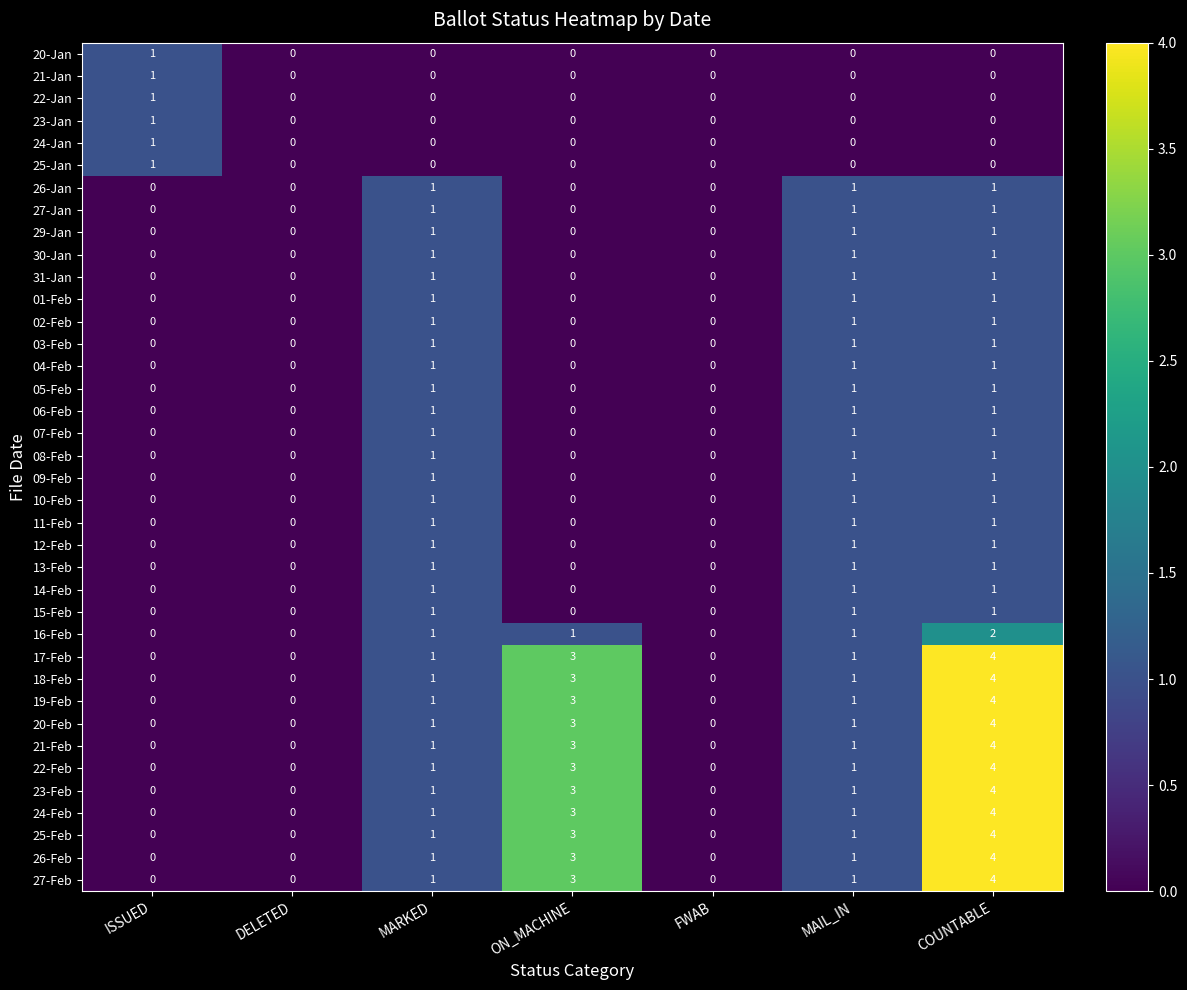

What is the difference between the maximum and minimum values in the 19-Feb series?

4